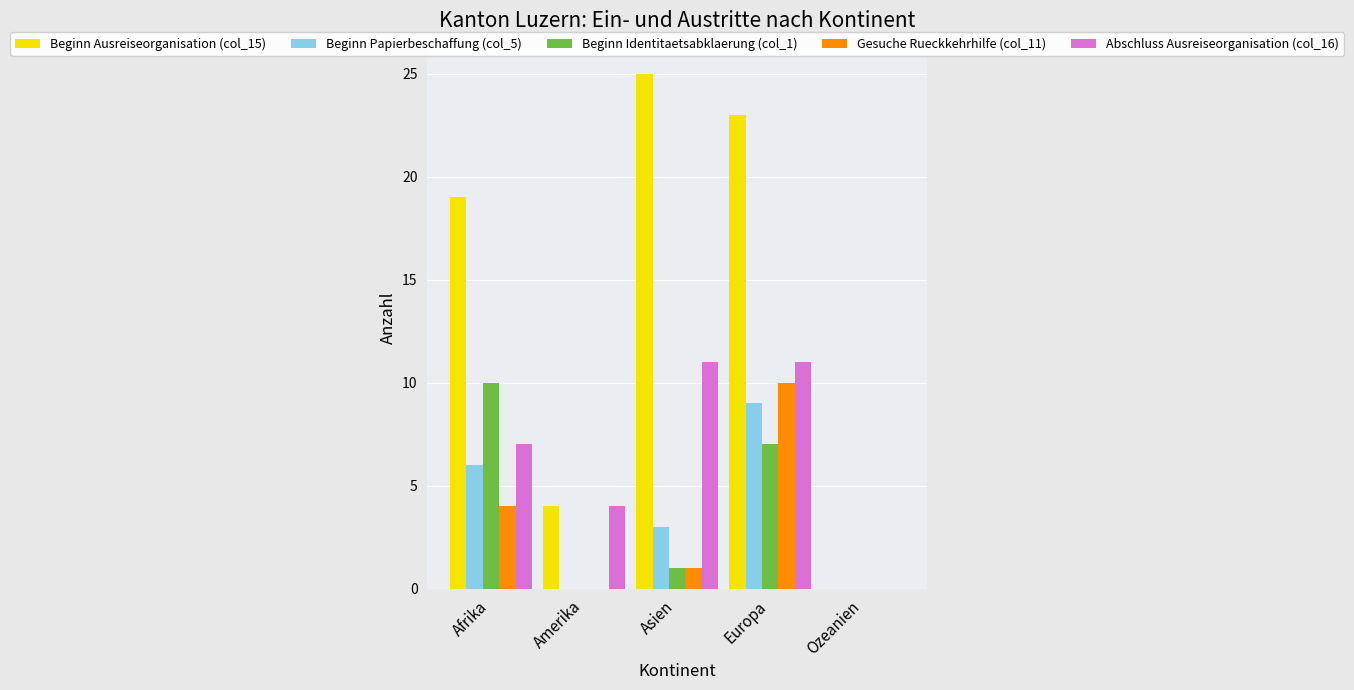

What is the sum of the Beginn Papierbeschaffung (col_5) values at Afrika and Asien?

9